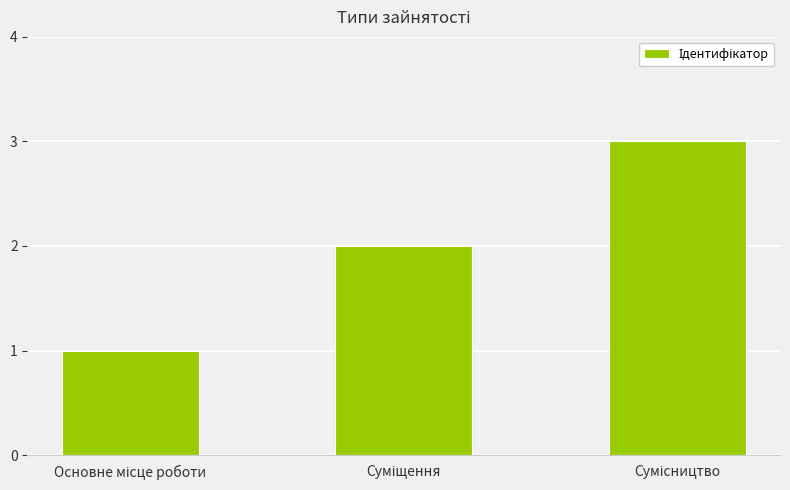

What is the greatest value displayed?

3